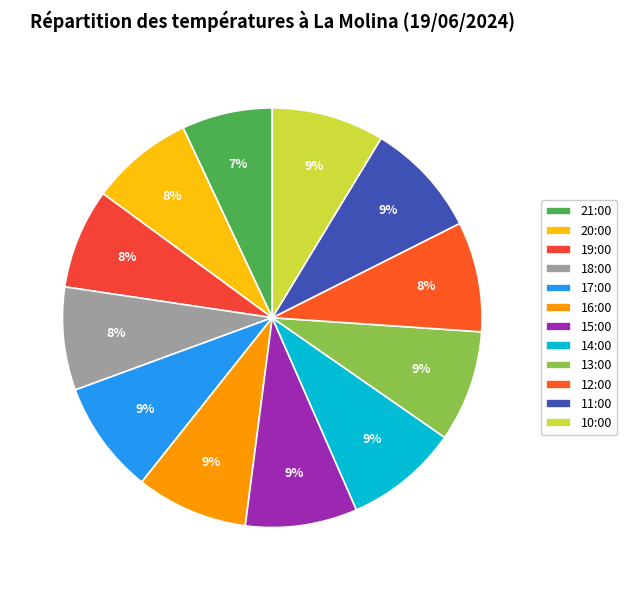

Is 12:00 the majority of the pie?

No